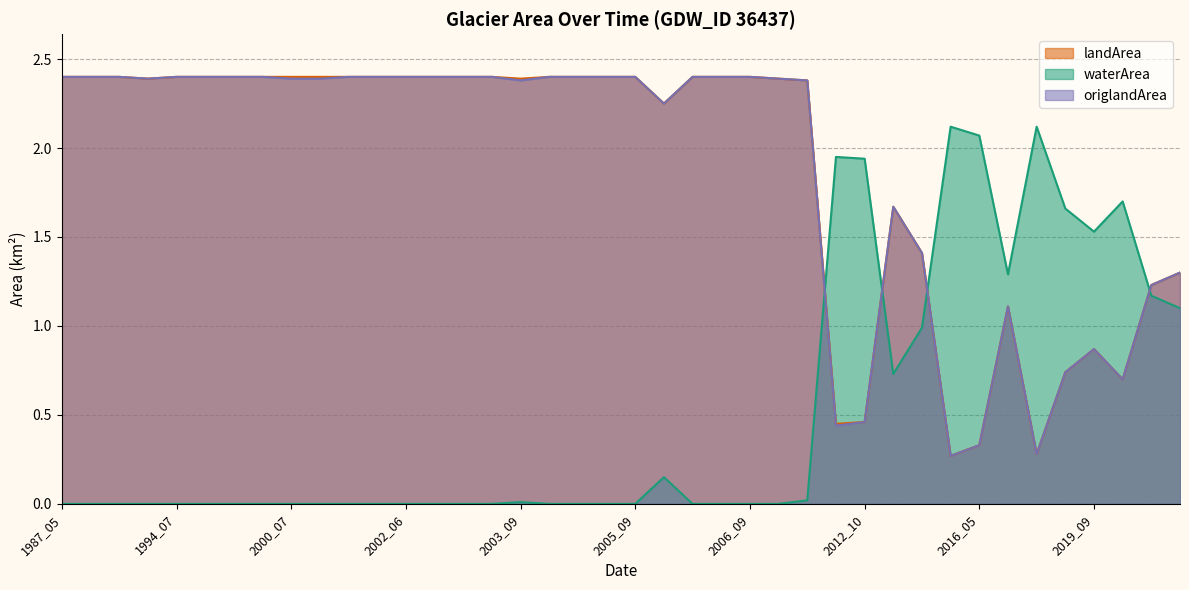

What are all the series names shown in the legend?

landArea, waterArea, origlandArea